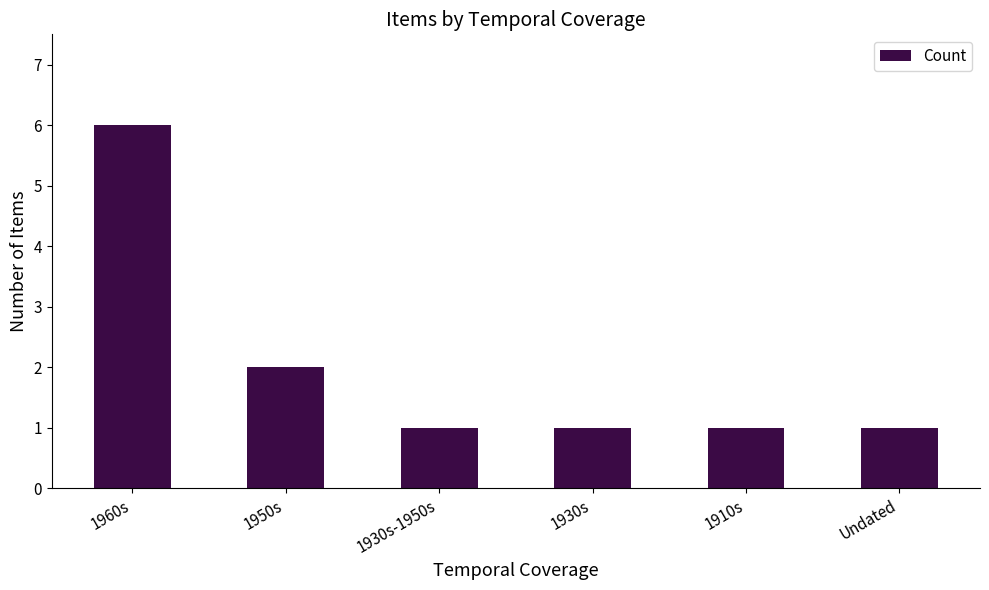

What is the label of the 5th bar from the right?

1950s